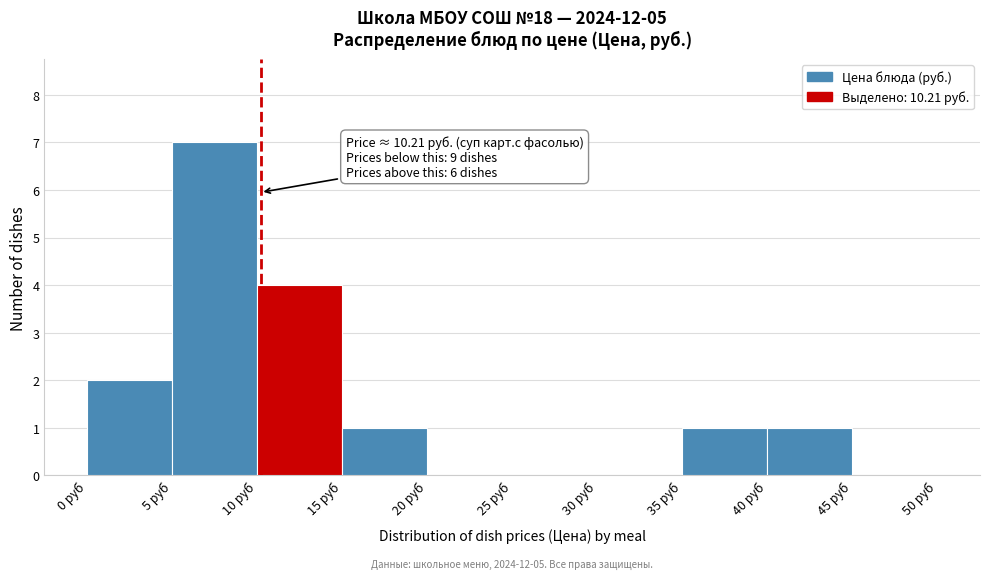

Which range on the x-axis has the tallest bar?

5 to 10